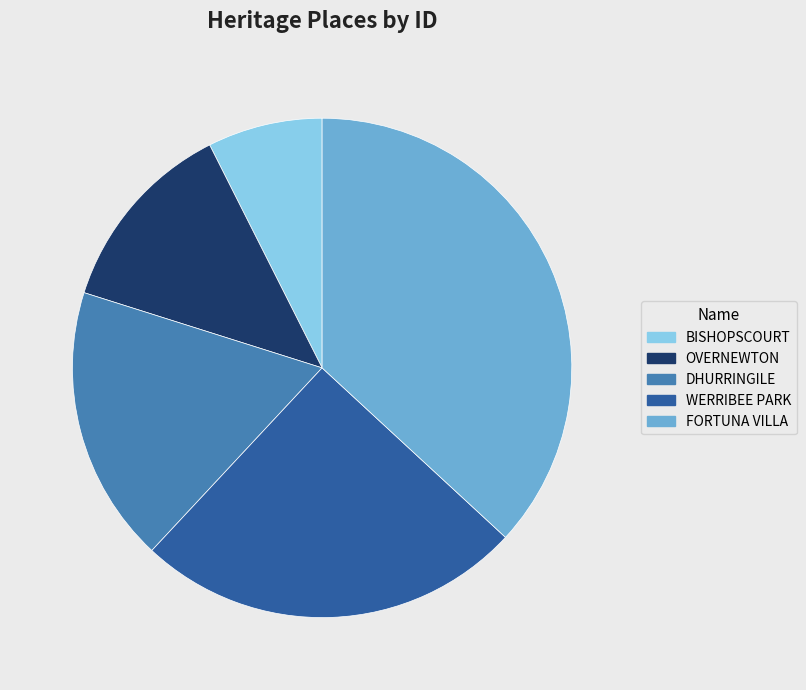

Which has a higher value, BISHOPSCOURT or DHURRINGILE?

DHURRINGILE